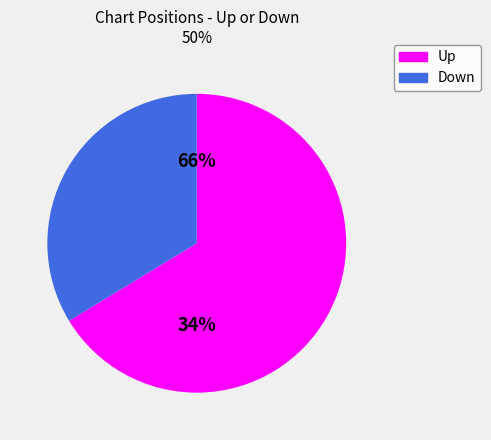

Is the sum of down and up greater than half?

Yes